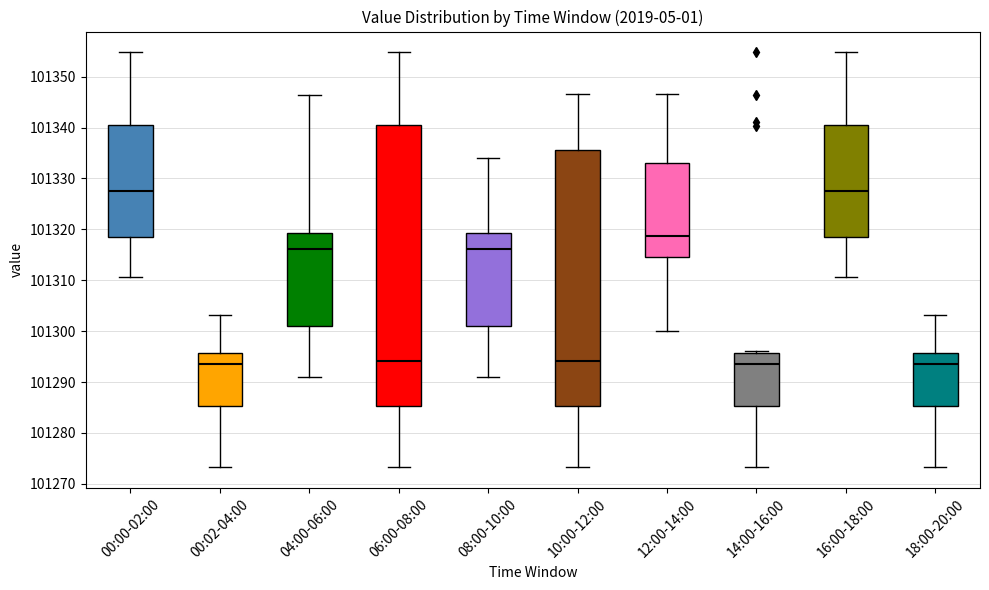

Which box is the tallest, from its lower edge to its upper edge?

06:00-08:00